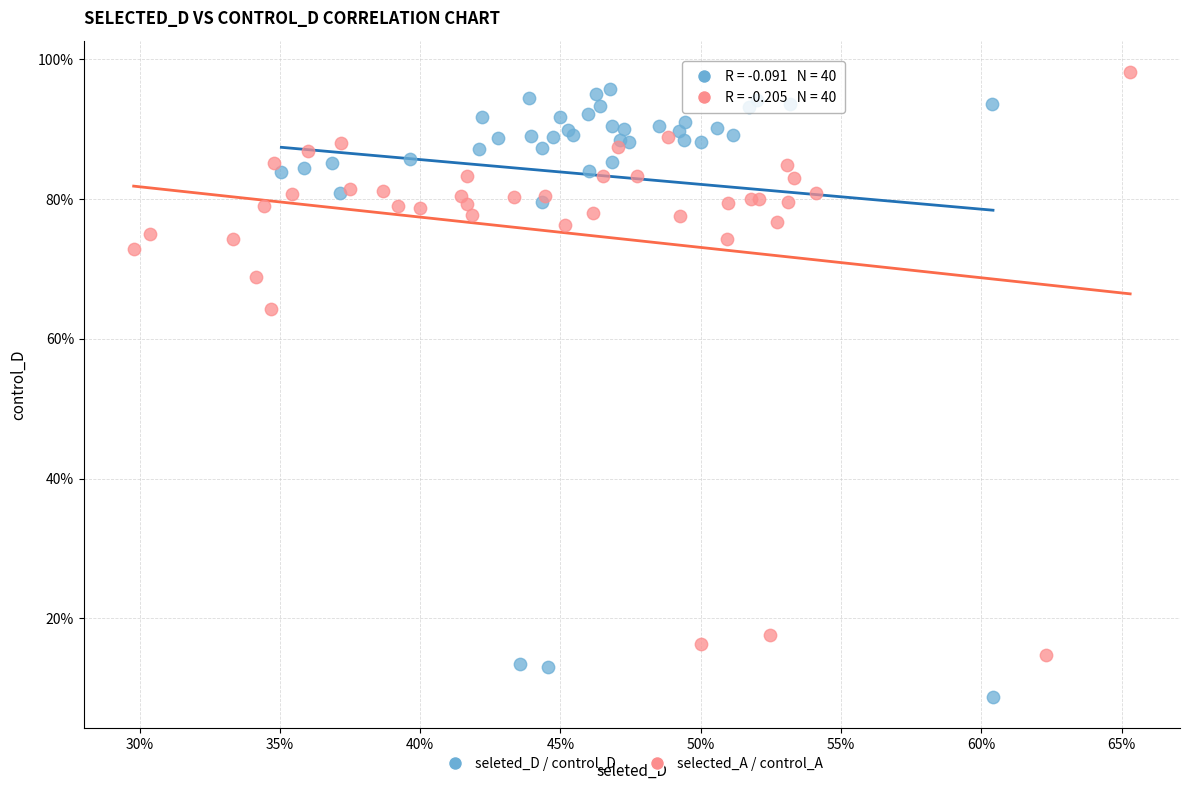

What are all the series names shown in the legend?

seleted_D / control_D, selected_A / control_A